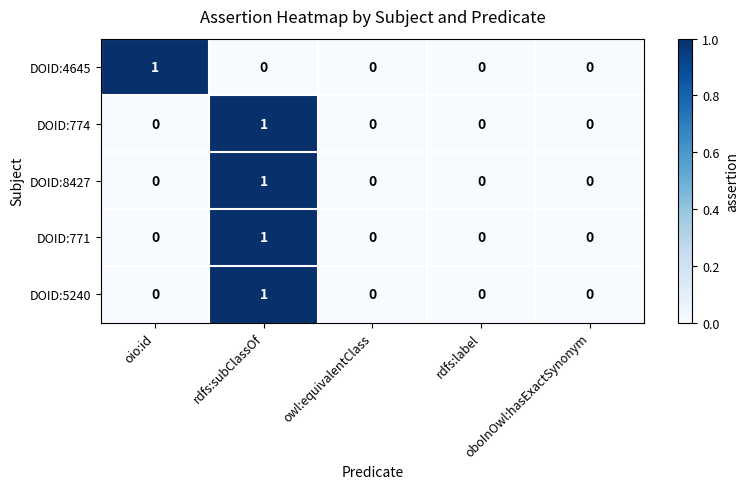

Count the DOID:4645 values in the range 0 to 1.

5